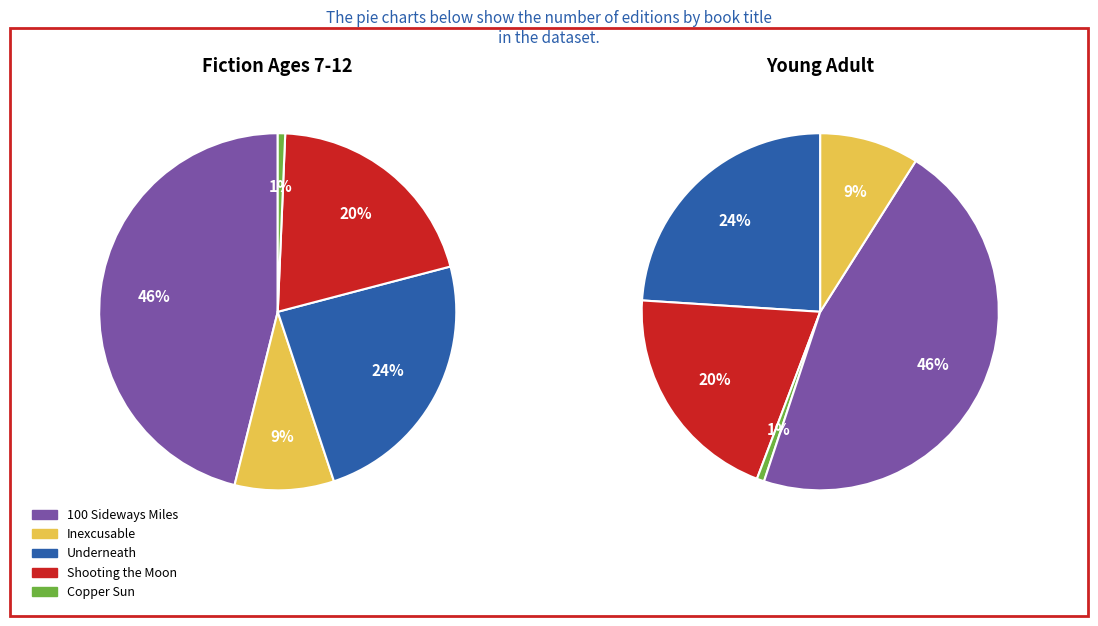

To the nearest percent, what is the average slice percentage?

20%